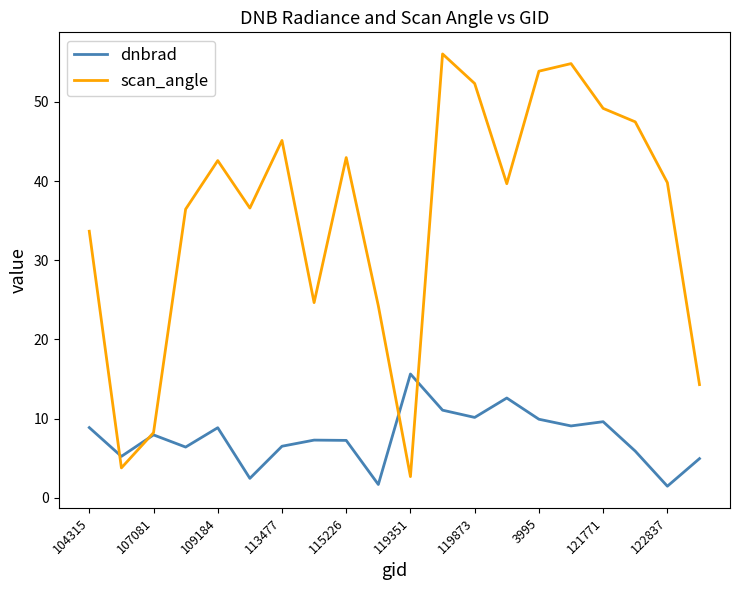

What is the difference between the maximum and second lowest values in the scan_angle series?

52.3